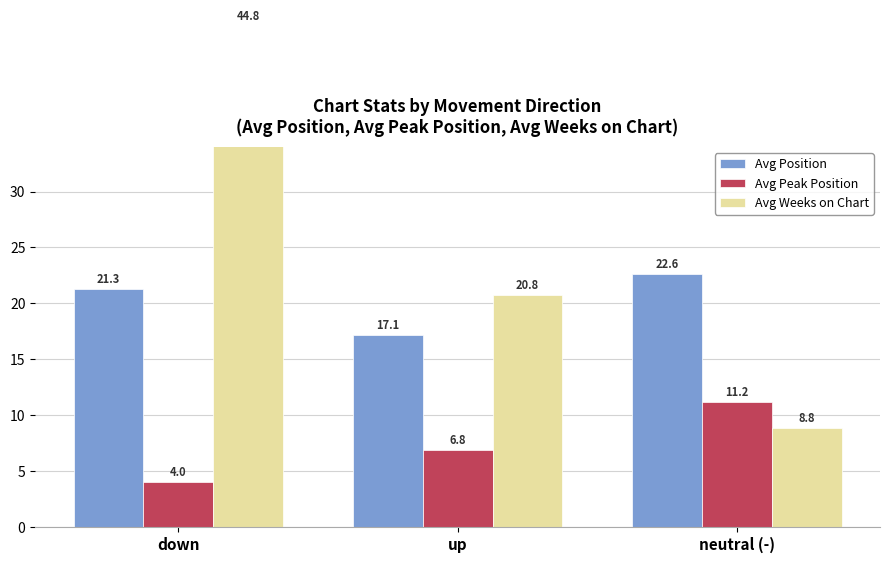

At which label does Avg Position reach its minimum?

up